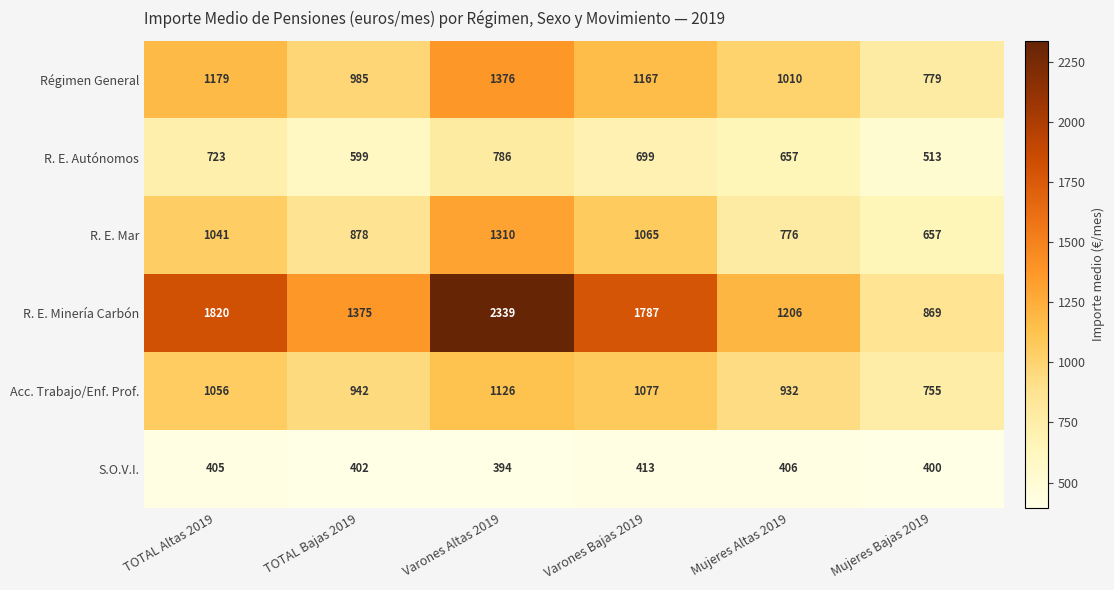

At TOTAL Bajas 2019, list the series in order from largest to smallest.

R. E. Minería Carbón, Régimen General, Acc. Trabajo/Enf. Prof., R. E. Mar, R. E. Autónomos, S.O.V.I.